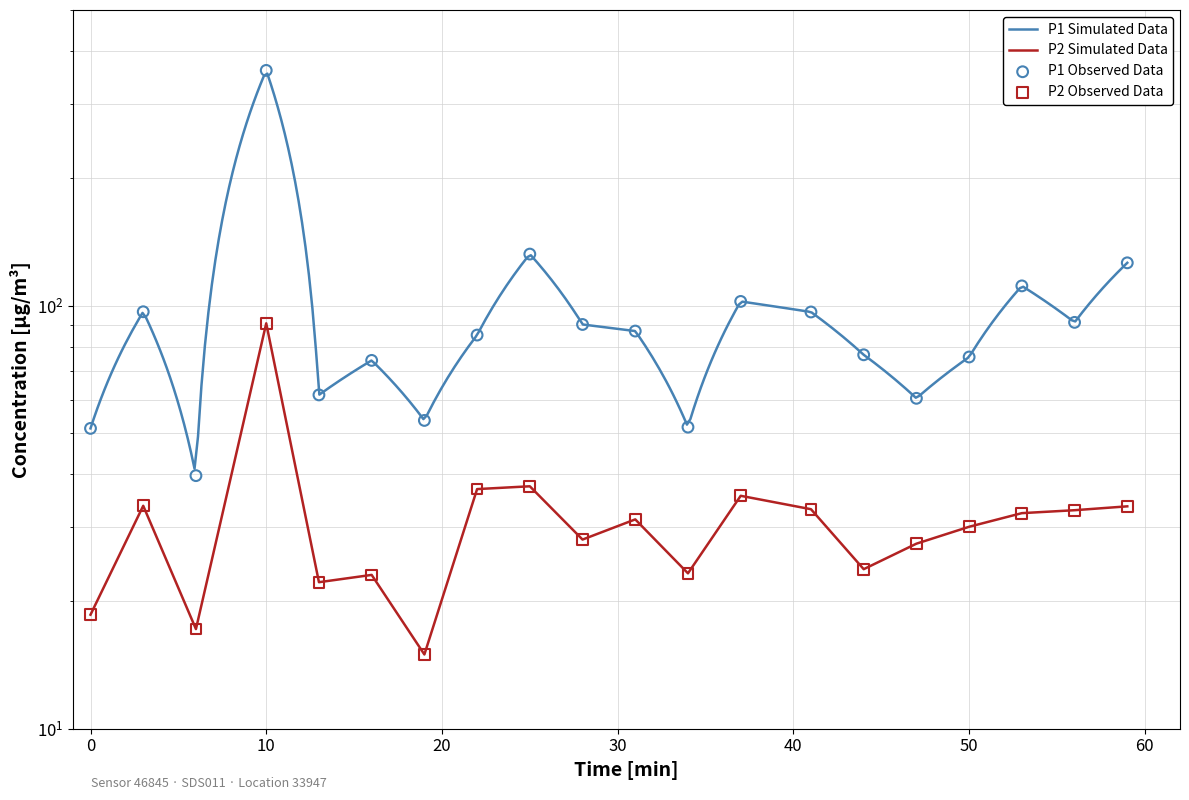

Which series reaches the minimum Y coordinate?

P2